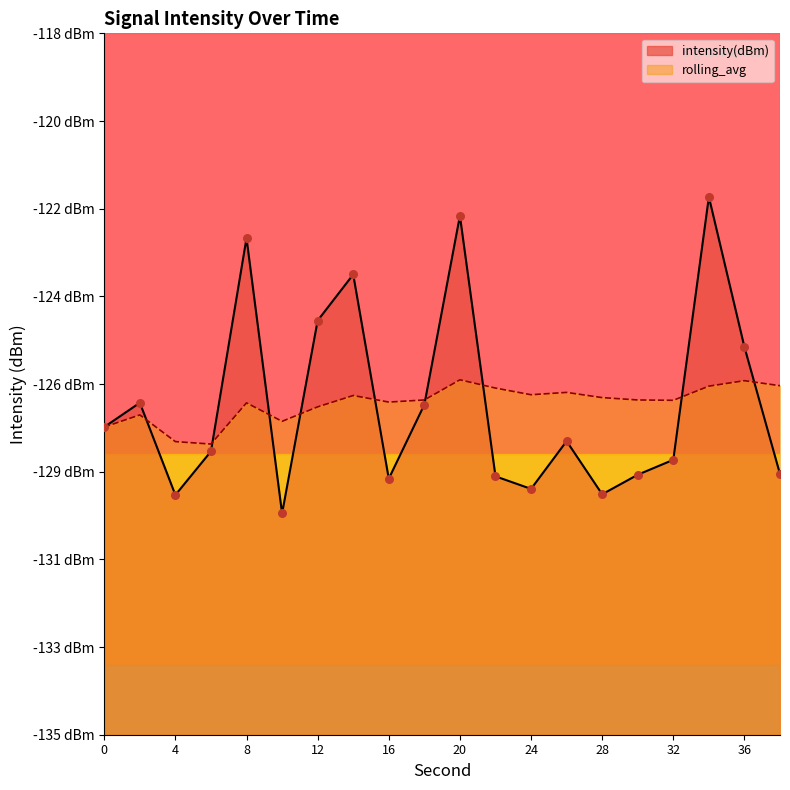

At how many categories does at least one series exceed -123?

3